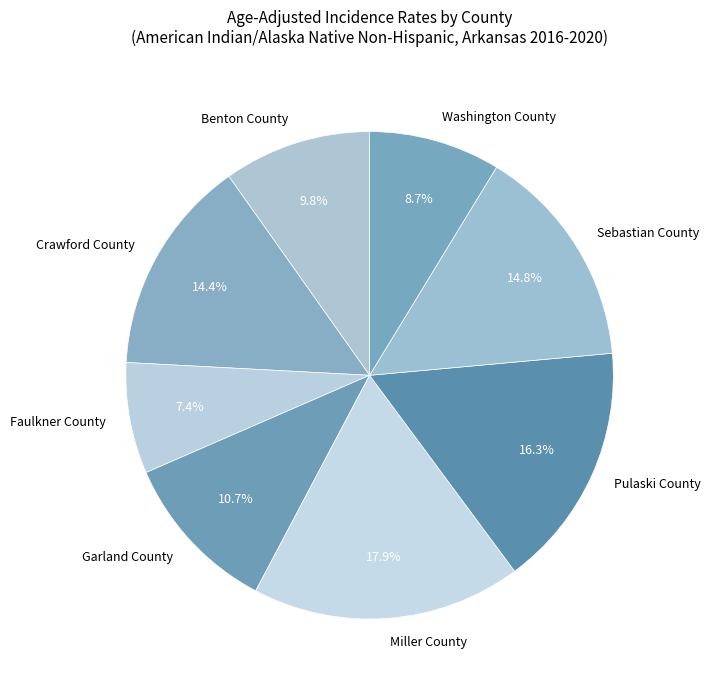

Combined, what portion of the pie is Garland County and Faulkner County?

18.1%